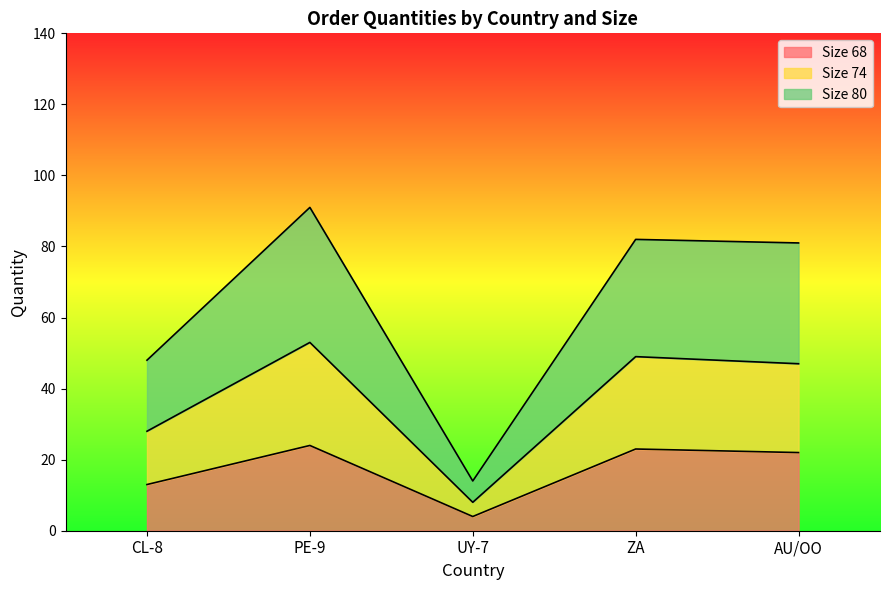

Does the chart have visible grid lines?

No